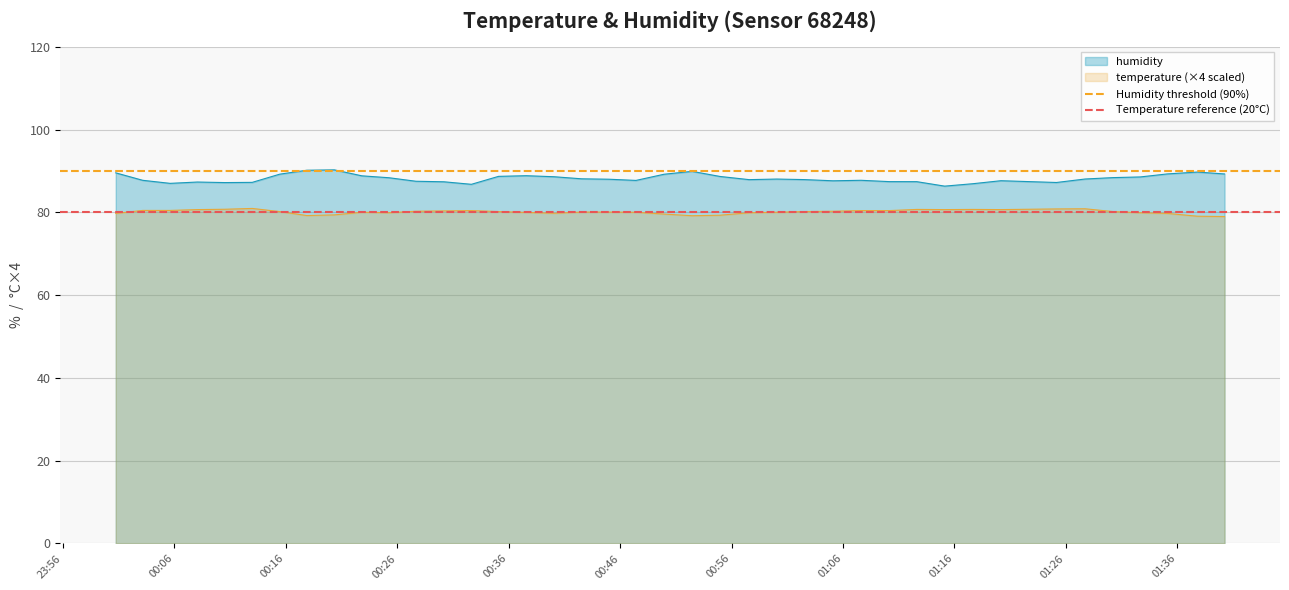

True or false: temperature (×4 scaled) and humidity intersect in this chart.

False